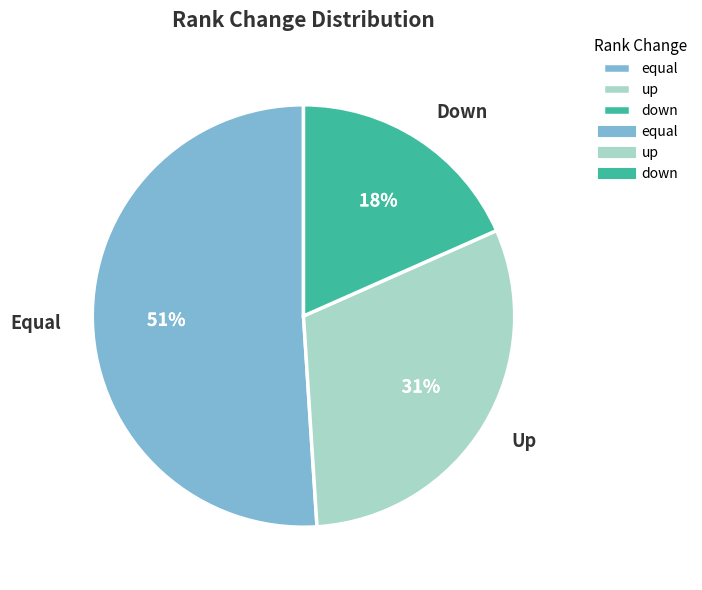

Does any single category account for the majority?

Yes